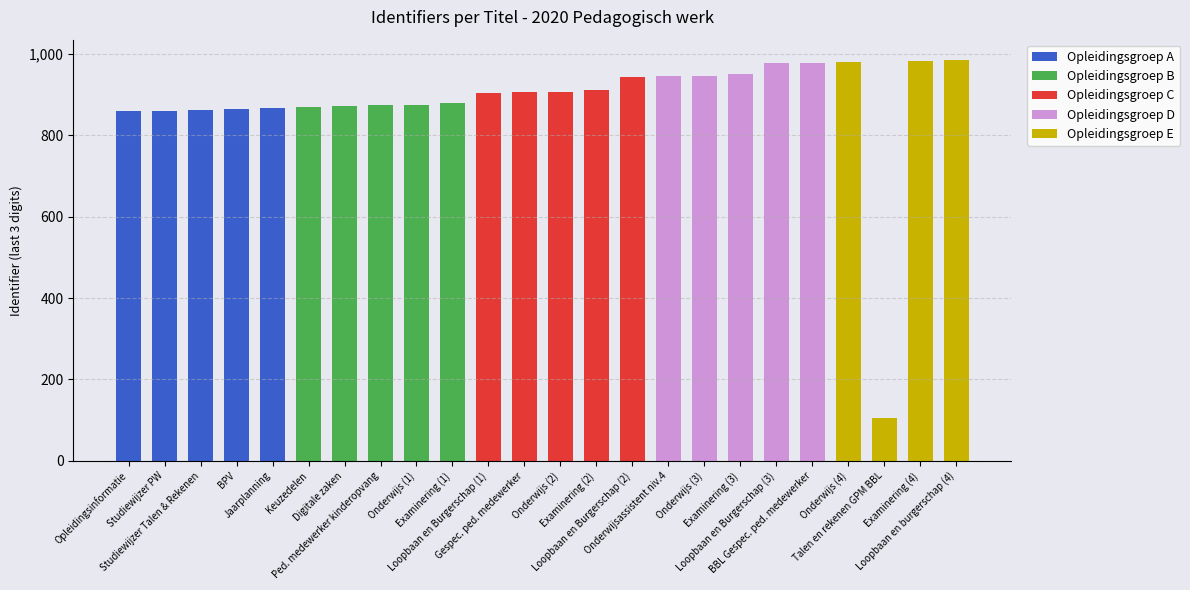

What is the sum of all Opleidingsgroep A values?

4316